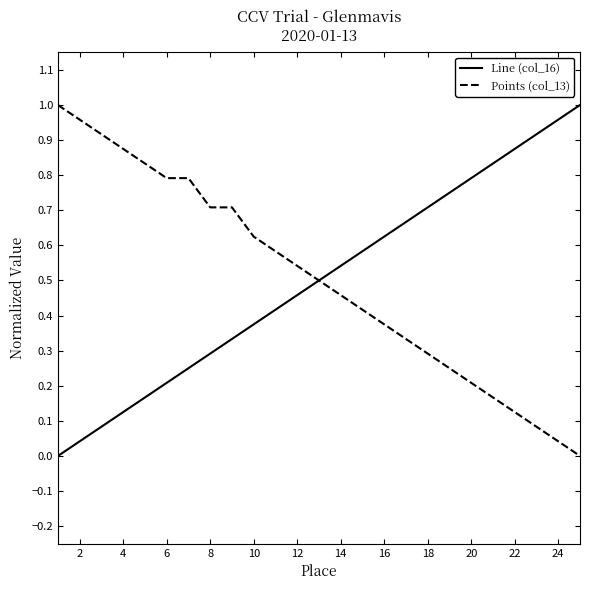

What are all the series names shown in the legend?

Line (col_16), Points (col_13)